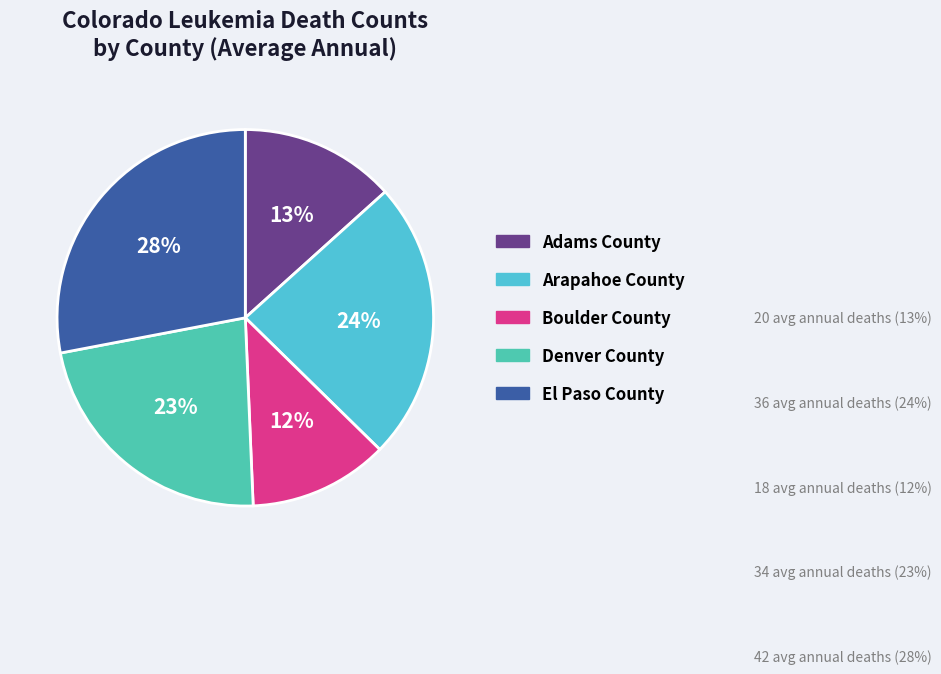

Between Denver County and El Paso County, which is larger?

El Paso County